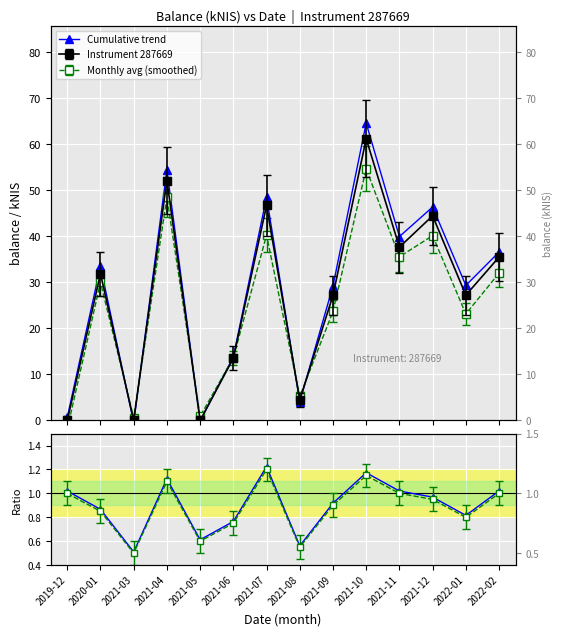

How many intersections are there between Cumulative trend and Ratio trend?

5